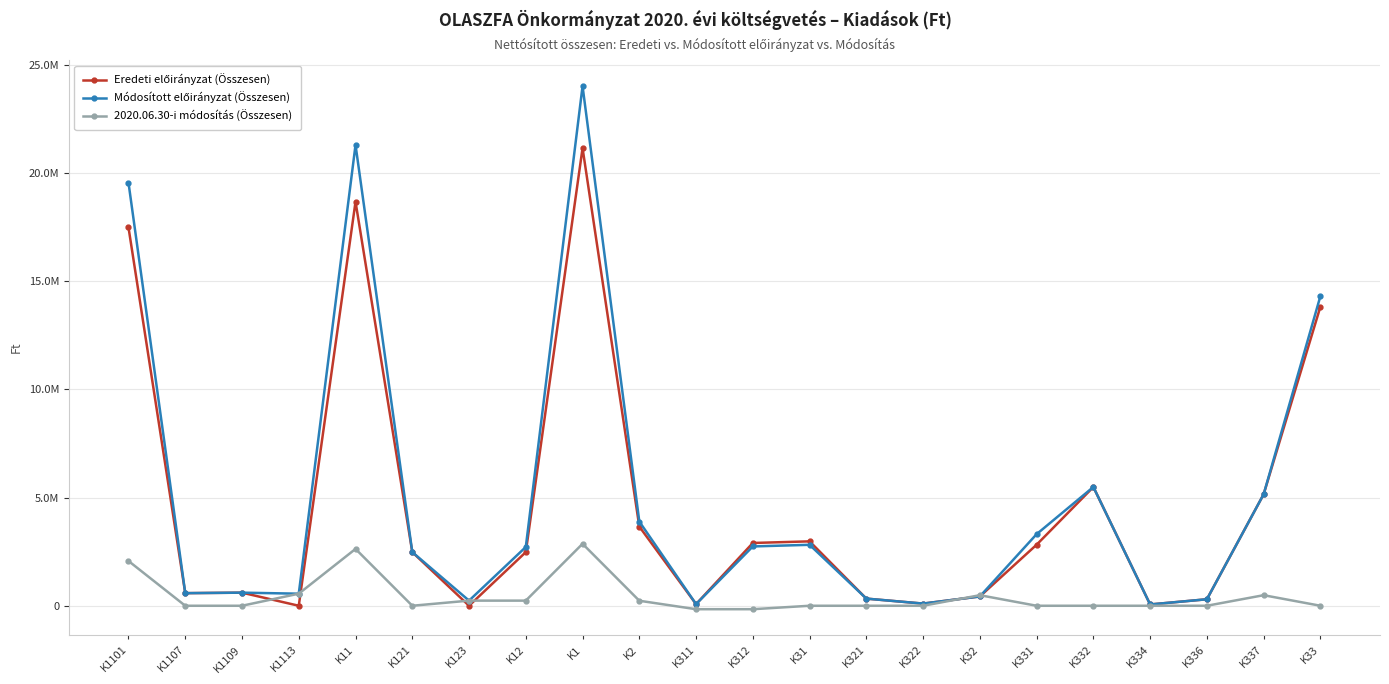

List the labels in order of 2020.06.30-i módosítás (Összesen) value, smallest first.

K311, K312, K1107, K1109, K121, K31, K321, K322, K331, K332, K334, K336, K33, K2, K123, K12, K32, K337, K1113, K1101, K11, K1